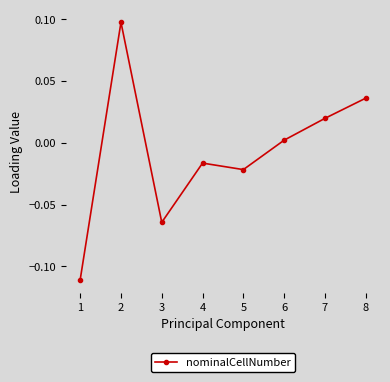

True or false: the data has more than 1 interior local peaks.

True